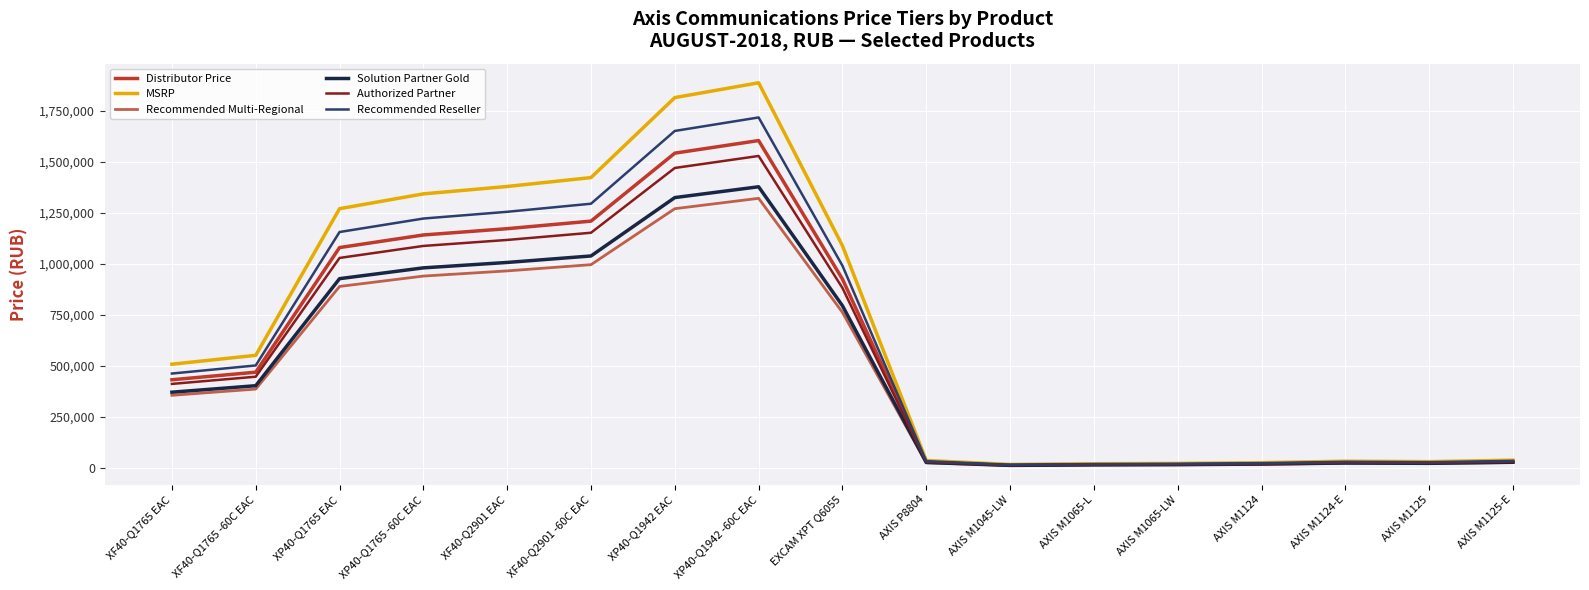

What is the difference between the second highest and second lowest values in the Distributor Price series?

1525463